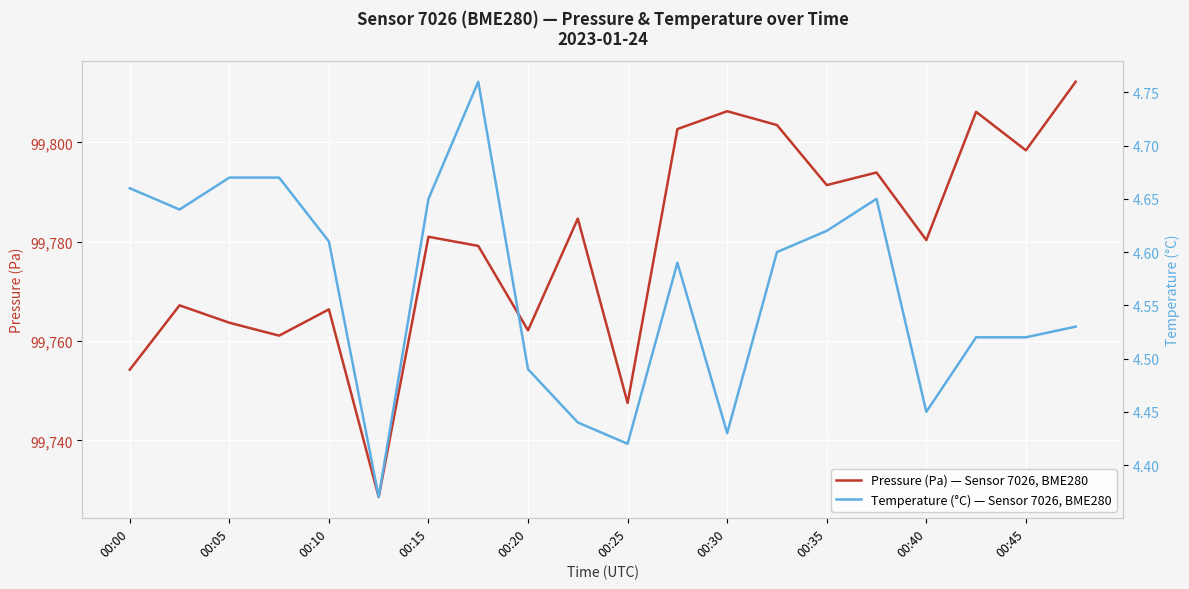

Reading right to left, extract all data points from this chart.

Pressure (Pa) — Sensor 7026, BME280: 99812.2	99798.4	99806.2	99780.3	99793.9	99791.4	99803.5	99806.3	99802.7	99747.5	99784.7	99762.2	99779.2	99781.0	99728.6	99766.4	99761.1	99763.7	99767.2	99754.2
Temperature (°C) — Sensor 7026, BME280: 4.5	4.5	4.5	4.5	4.7	4.6	4.6	4.4	4.6	4.4	4.4	4.5	4.8	4.7	4.4	4.6	4.7	4.7	4.6	4.7